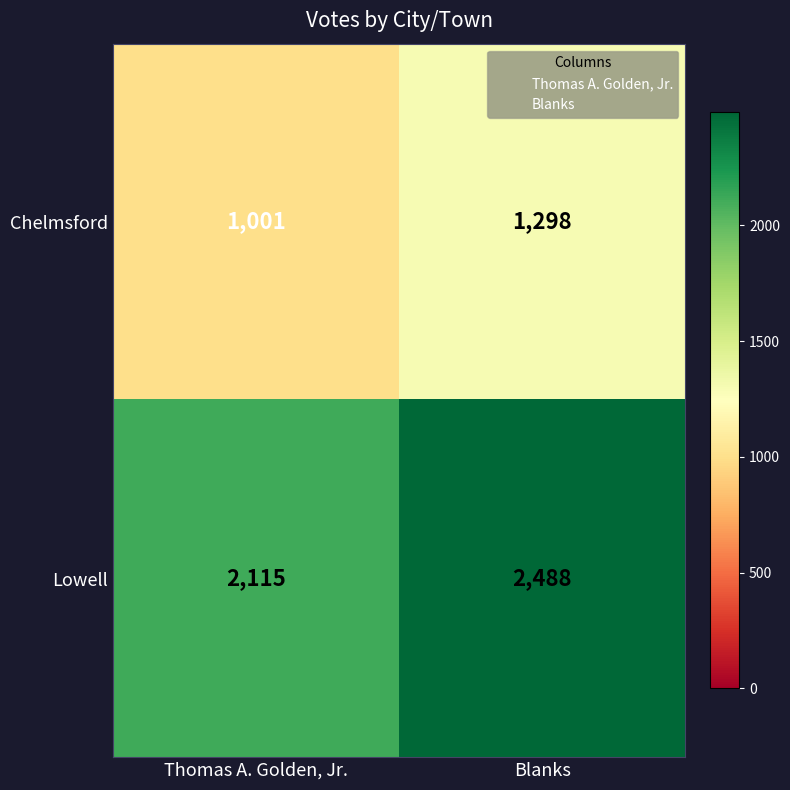

Reading left to right, what are all the values shown in this chart?

Chelmsford: Thomas A. Golden, Jr.=1001	Blanks=1298
Lowell: Thomas A. Golden, Jr.=2115	Blanks=2488